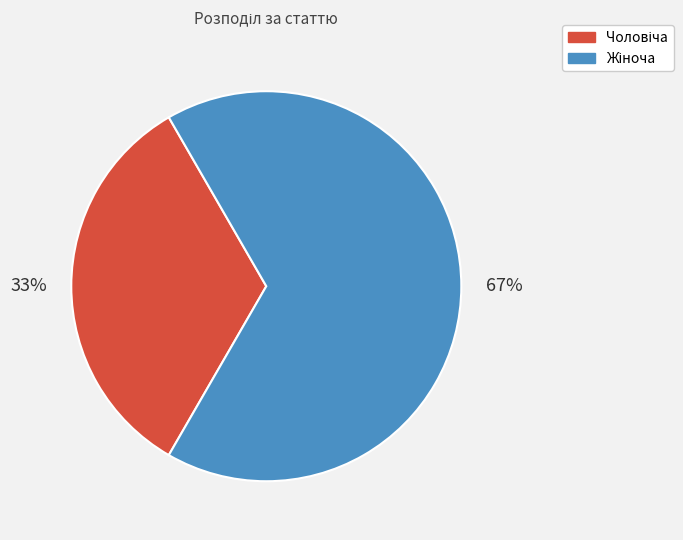

Does any single category account for the majority?

Yes